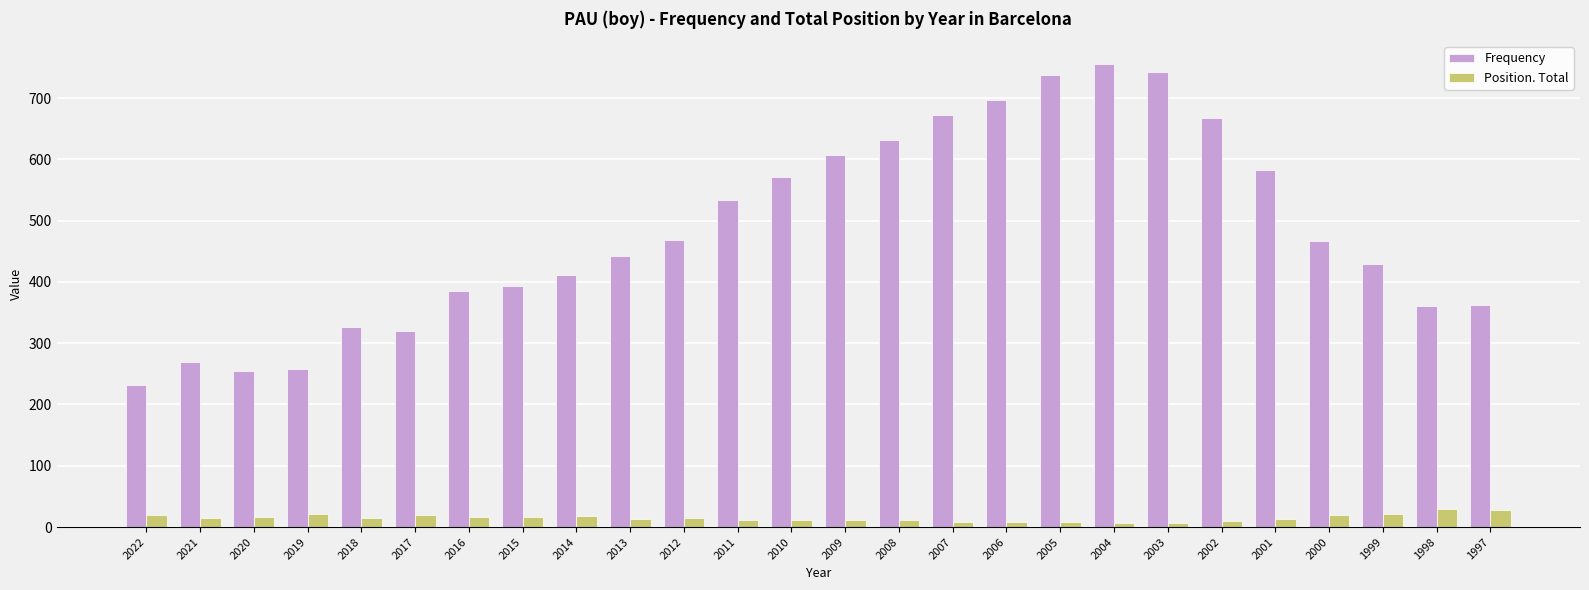

How many bars are there in each group?

2